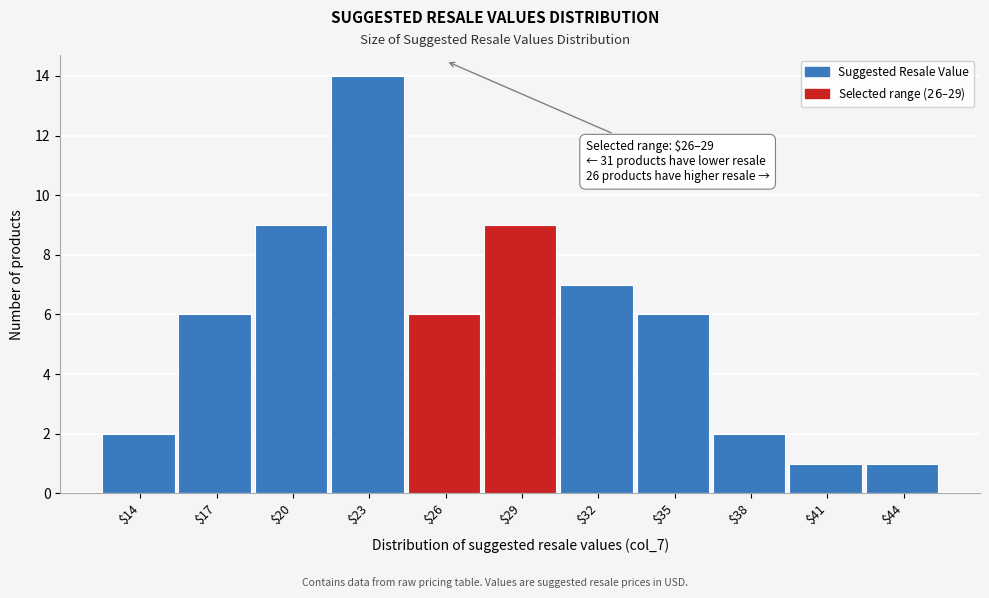

Reading left to right, extract all data points from this chart.

2	6	9	14	6	9	7	6	2	1	1